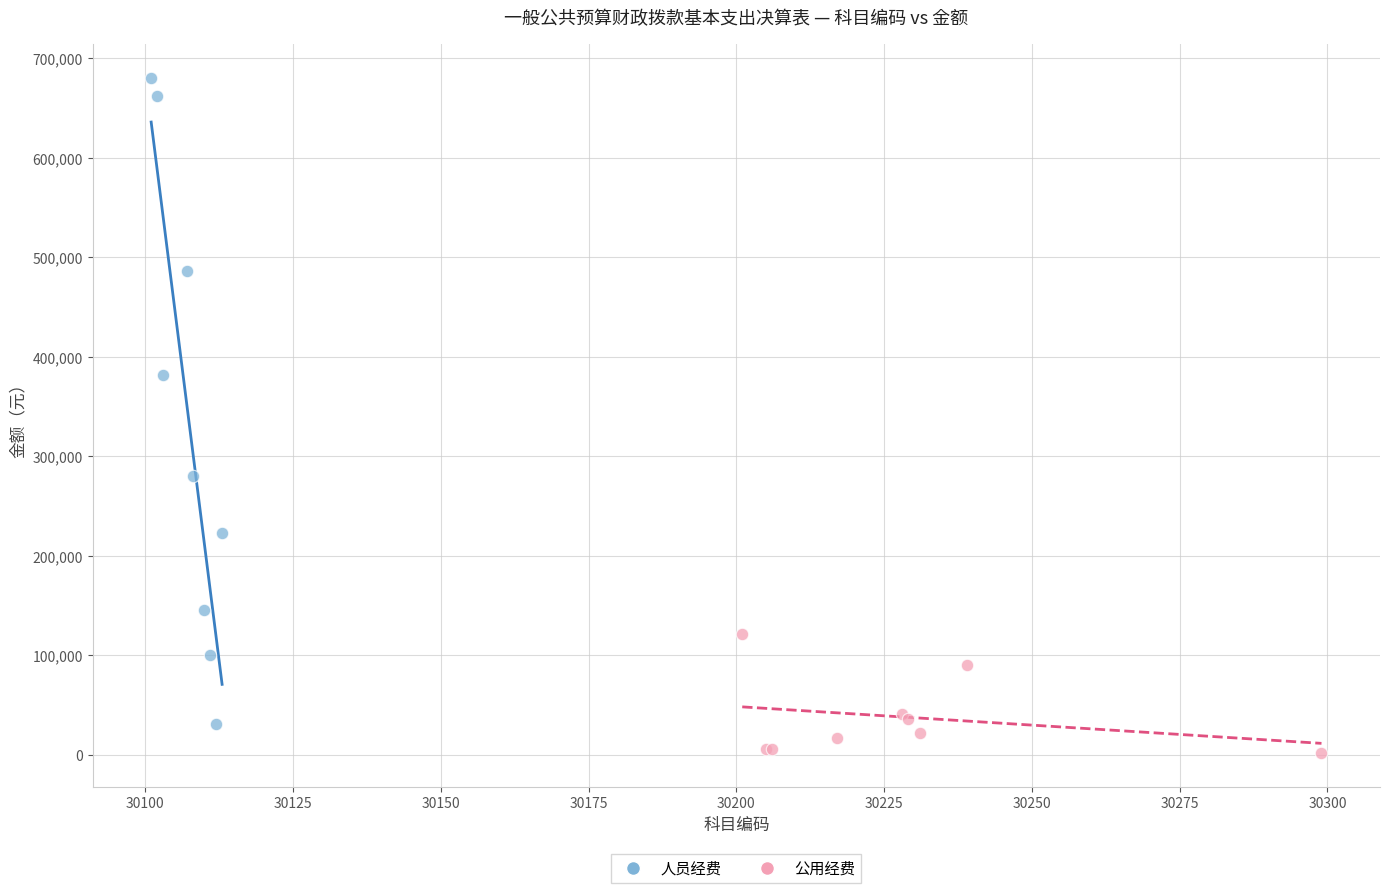

Which series contains the highest Y value?

人员经费